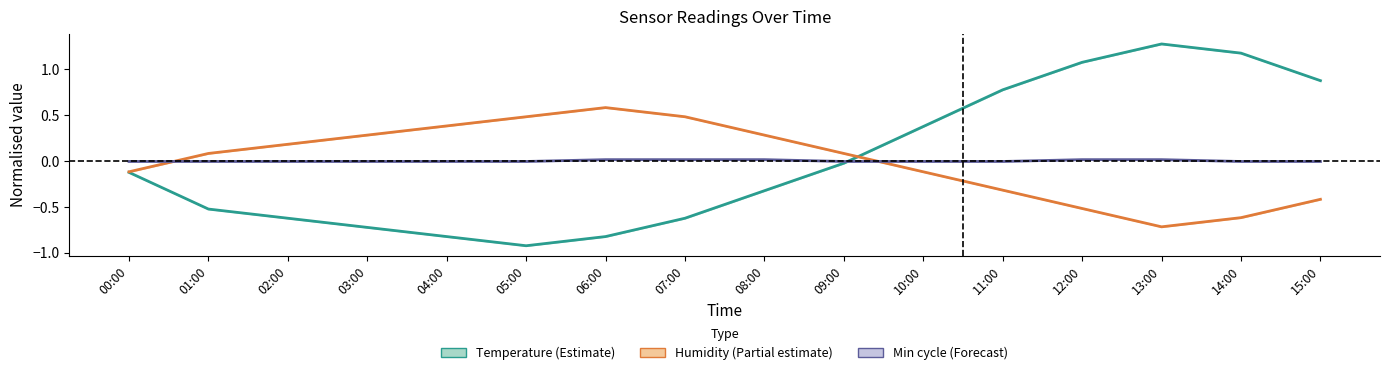

Where is Temperature (normalised) nearest to the value 0?

09:00